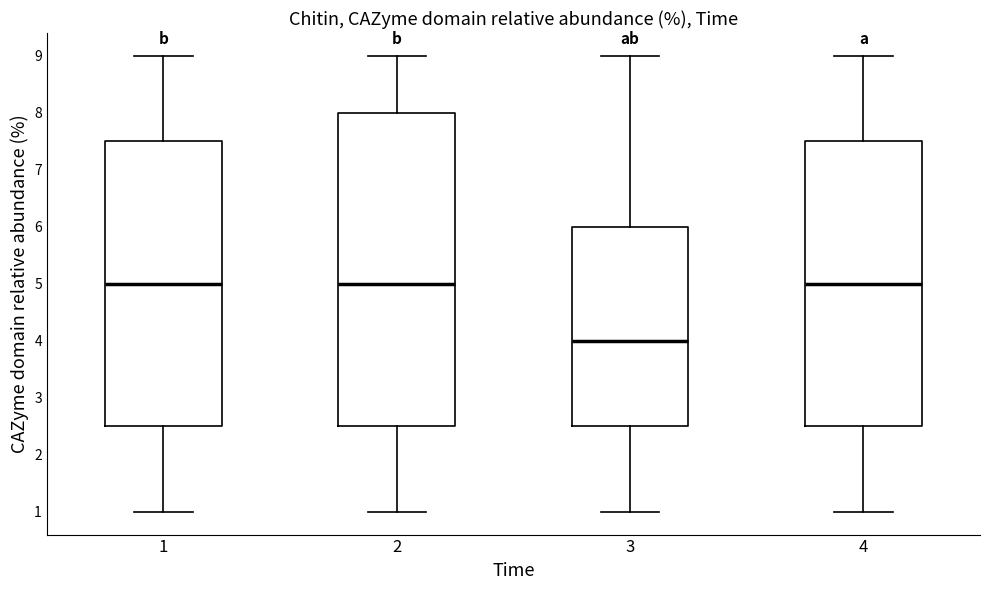

Where does the upper whisker of the box at x = 4 end on the y-axis? The values are not printed on the chart, so give them approximately, as read against the axis.

9.0